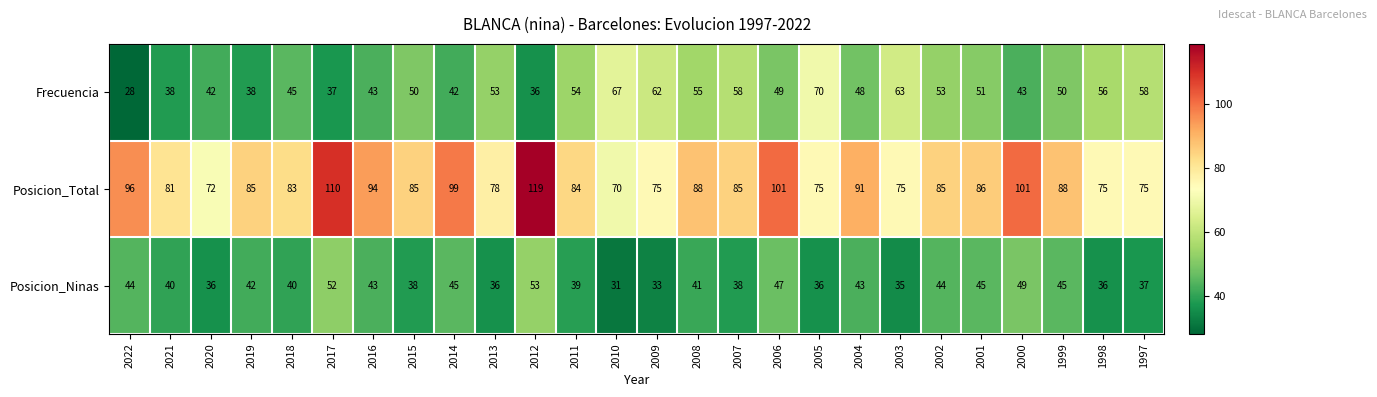

Is it true that Posicion_Ninas equals 40 at 2018?

True